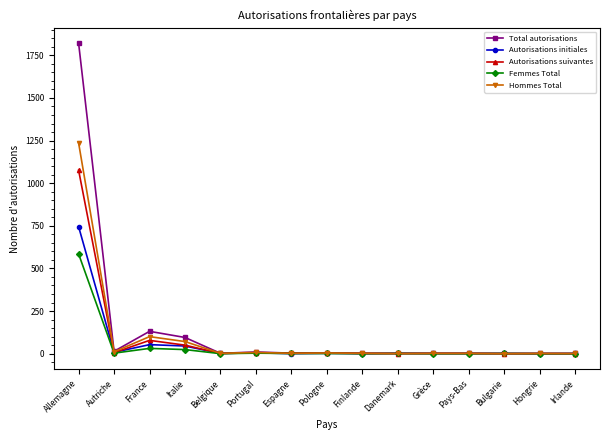

Does the chart have visible grid lines?

No